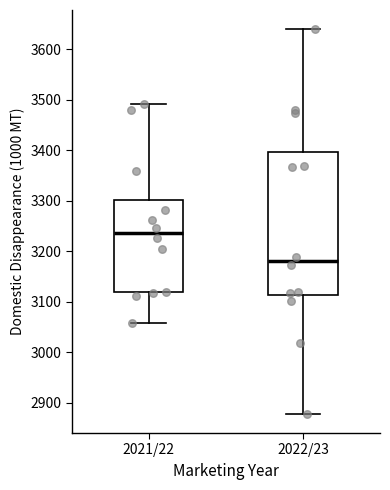

Reading left to right, transcribe this box plot: for each box, give where its median line is, the range the box spans, and where its two whiskers end, as read against the y-axis. The values are not printed on the chart, so give them approximately, as read against the axis.

2021/22: median 3240, box 3120 to 3300, whiskers 3060 to 3490
2022/23: median 3180, box 3110 to 3400, whiskers 2880 to 3640